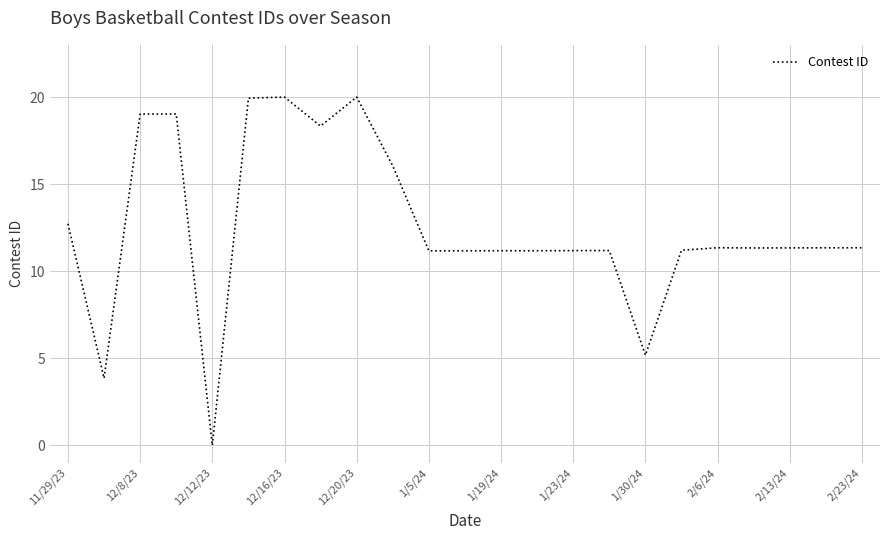

What is the greatest value displayed?

20.0